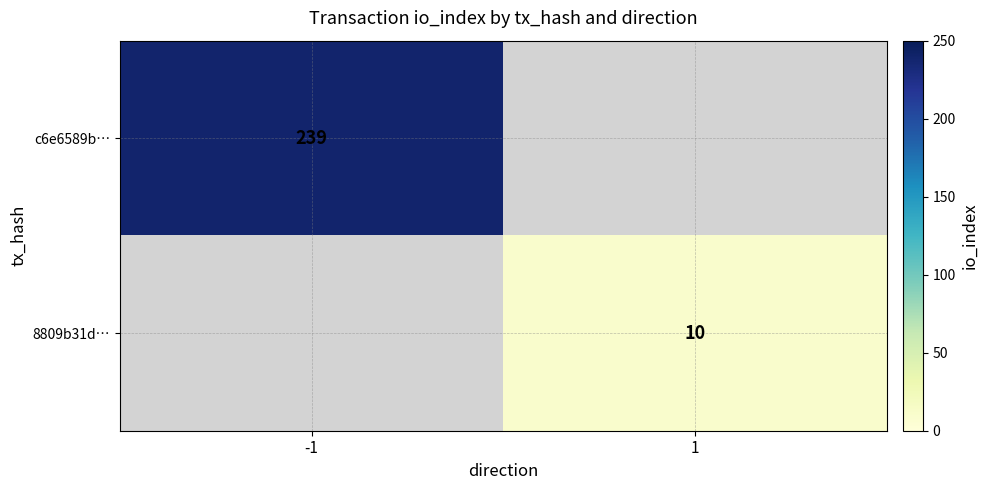

Is it true that c6e6589b… equals 383 at -1?

False